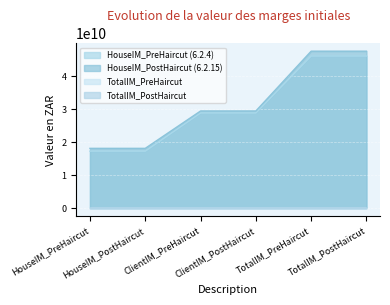

Is it true that HouseIM_PostHaircut (6.2.15) equals 6647544107.2 at HouseIM_PreHaircut?

False